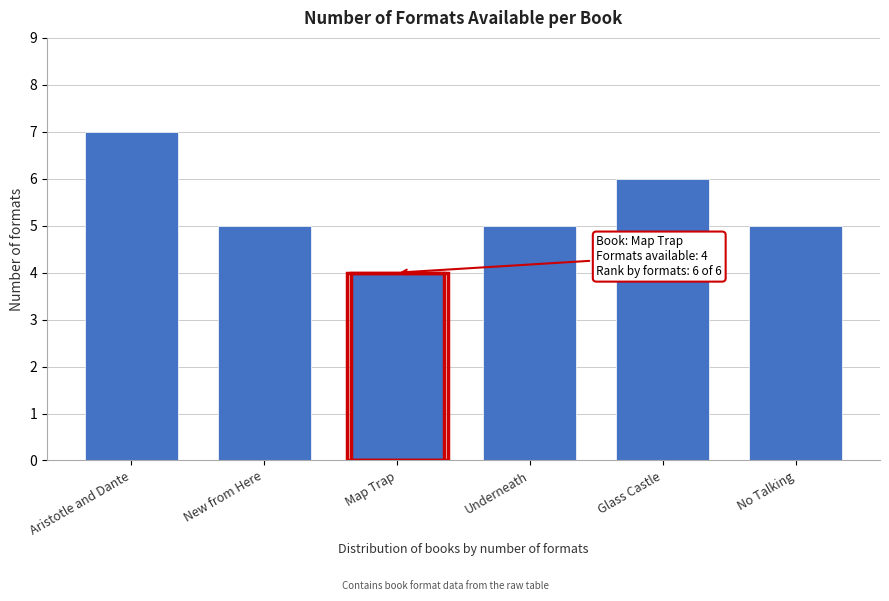

Reading left to right, list all the values displayed in this chart.

Aristotle and Dante=7	New from Here=5	Map Trap=4	Underneath=5	Glass Castle=6	No Talking=5